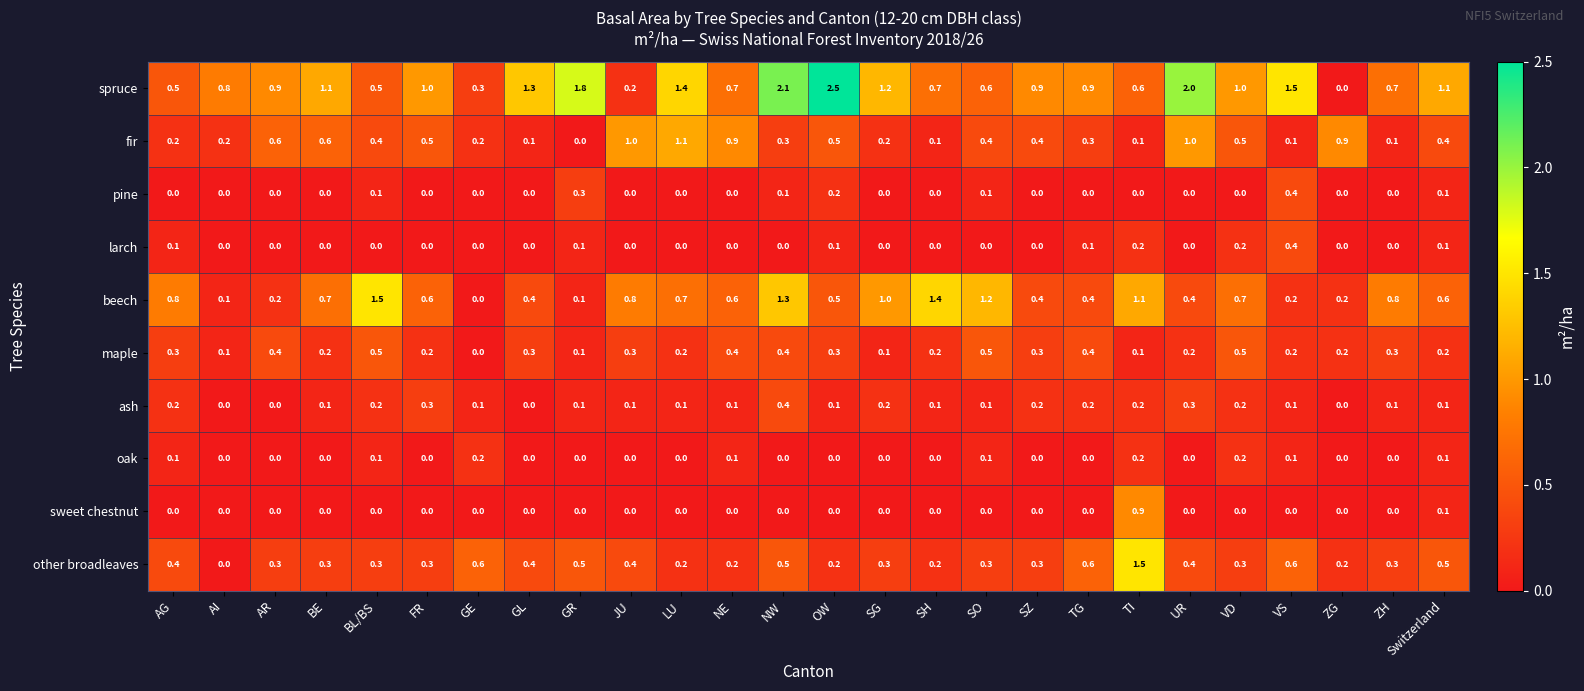

What is the spread (max minus min) of values at OW?

2.5